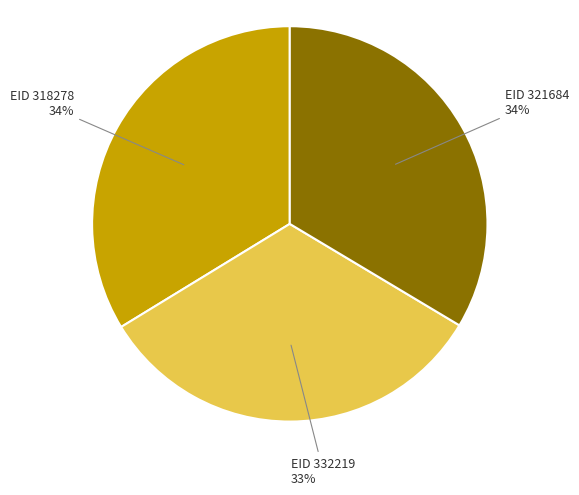

Does any single category account for the majority?

No